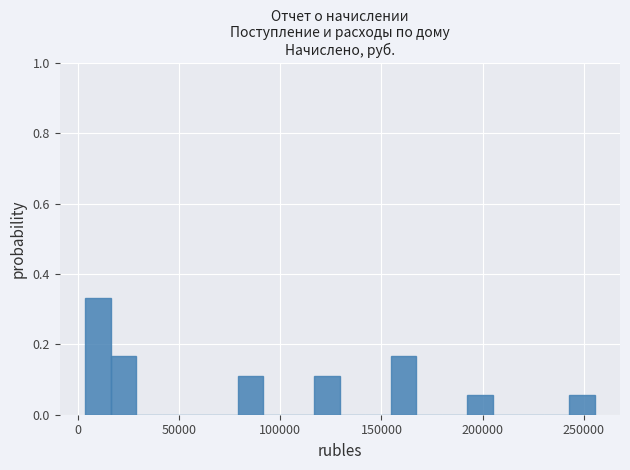

Around what value on the x-axis is the tallest bar? Give the approximate position of its centre, as read against the axis.

10000